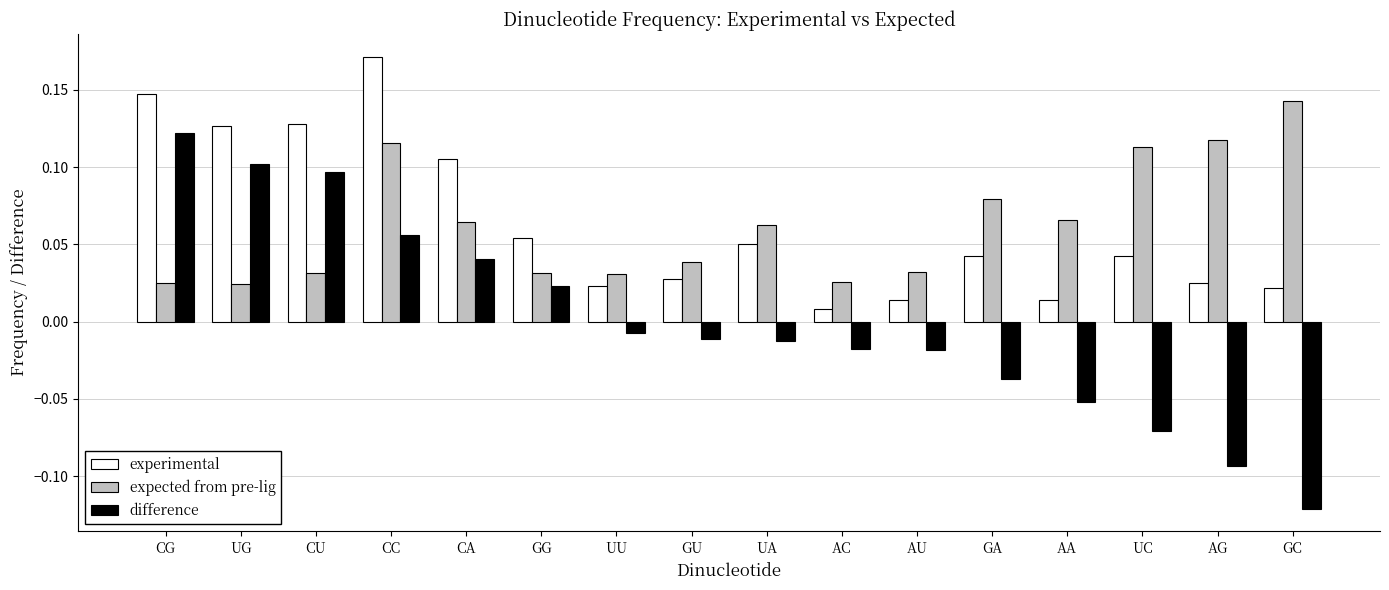

At which label does expected from pre-lig reach its peak?

GC